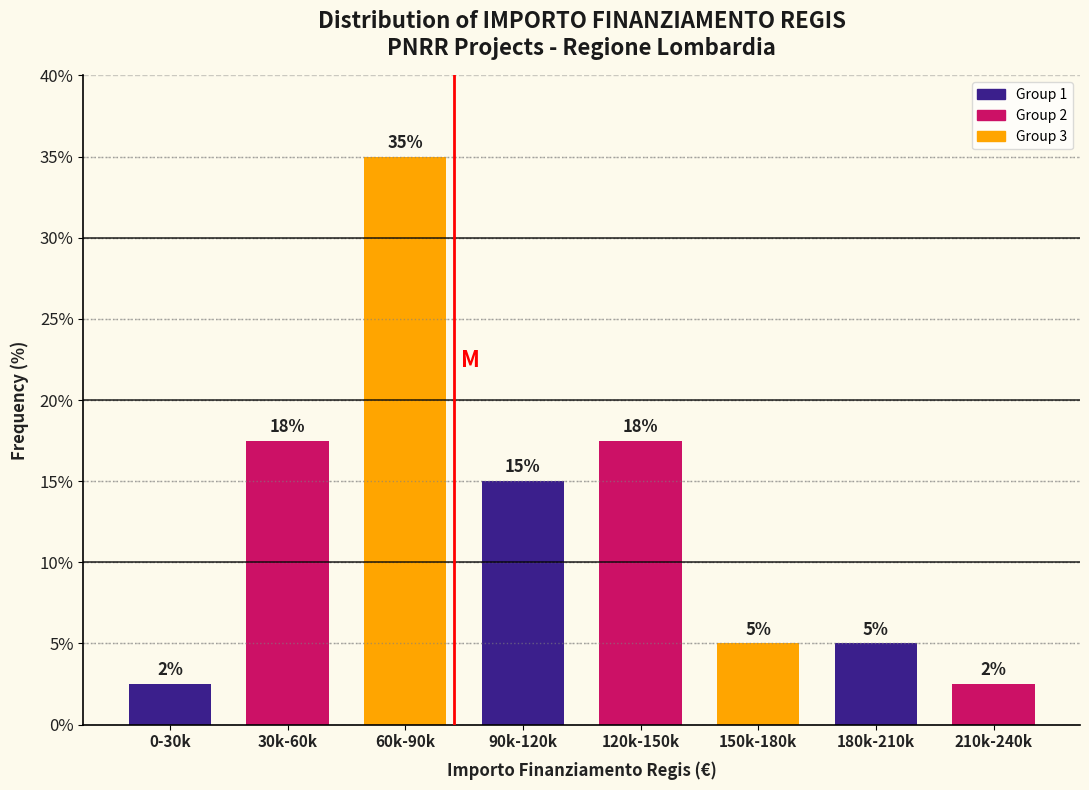

Which category has the highest value across all series?

60k-90k